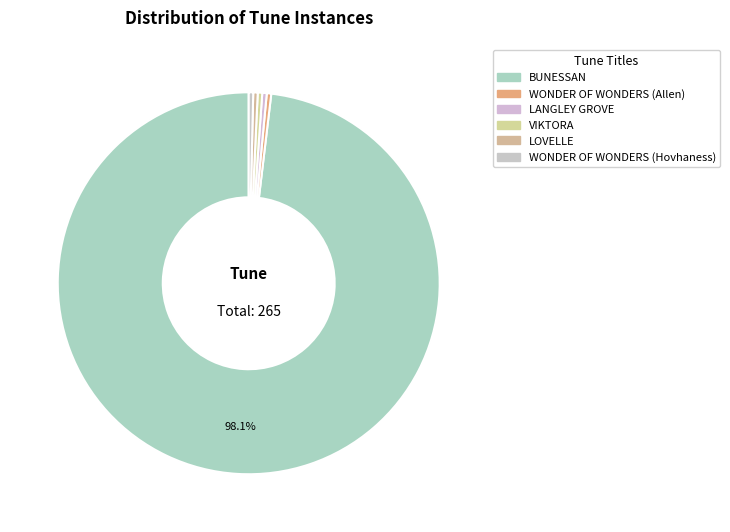

How many slices are in this pie chart?

6